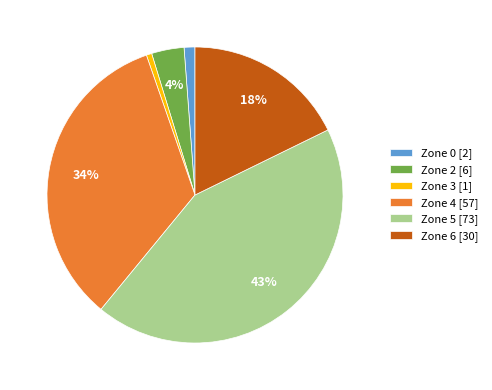

How many slices are in this pie chart?

6